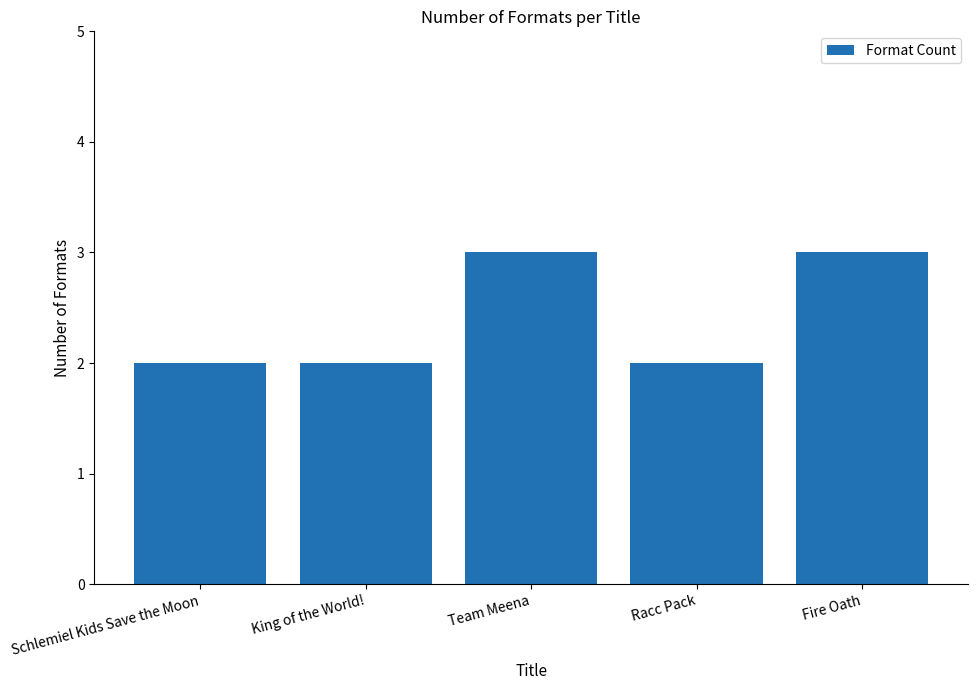

Count the values in the range 2 to 3.

5